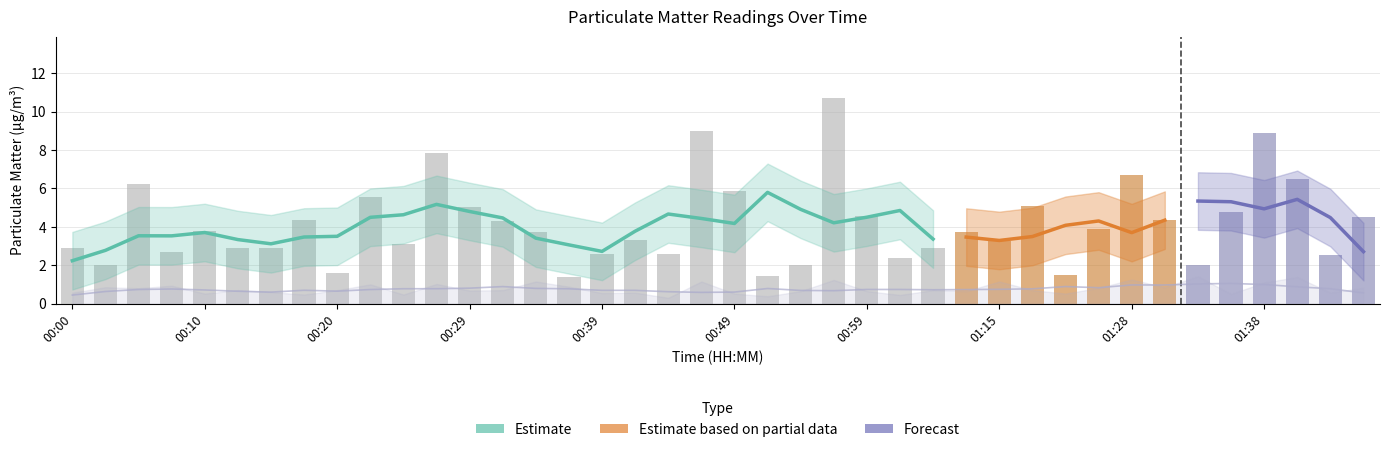

Reading left to right, transcribe all the data shown in this chart.

00:00=2.9	00:02=2.0	00:05=6.2	00:07=2.7	00:10=3.8	00:12=2.9	00:15=2.9	00:17=4.4	00:20=1.6	00:22=5.6	00:25=3.1	00:27=7.8	00:29=5.0	00:32=4.3	00:34=3.7	00:37=1.4	00:39=2.6	00:42=3.3	00:44=2.6	00:46=9.0	00:49=5.9	00:52=1.4	00:54=2.0	00:56=10.7	00:59=4.5	01:01=2.4	01:04=2.9	01:12=3.8	01:15=3.2	01:17=5.1	01:20=1.5	01:25=3.9	01:28=6.7	01:30=4.4	01:33=2.0	01:35=4.8	01:38=8.9	01:40=6.5	01:43=2.5	01:45=4.5